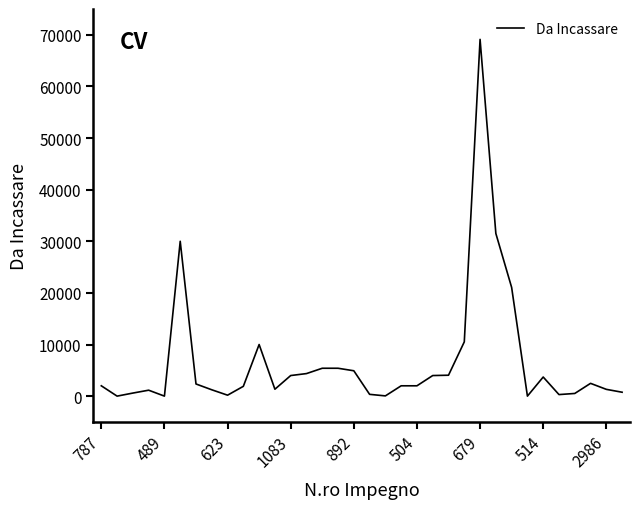

Does the chart display data point markers on the line(s)?

No